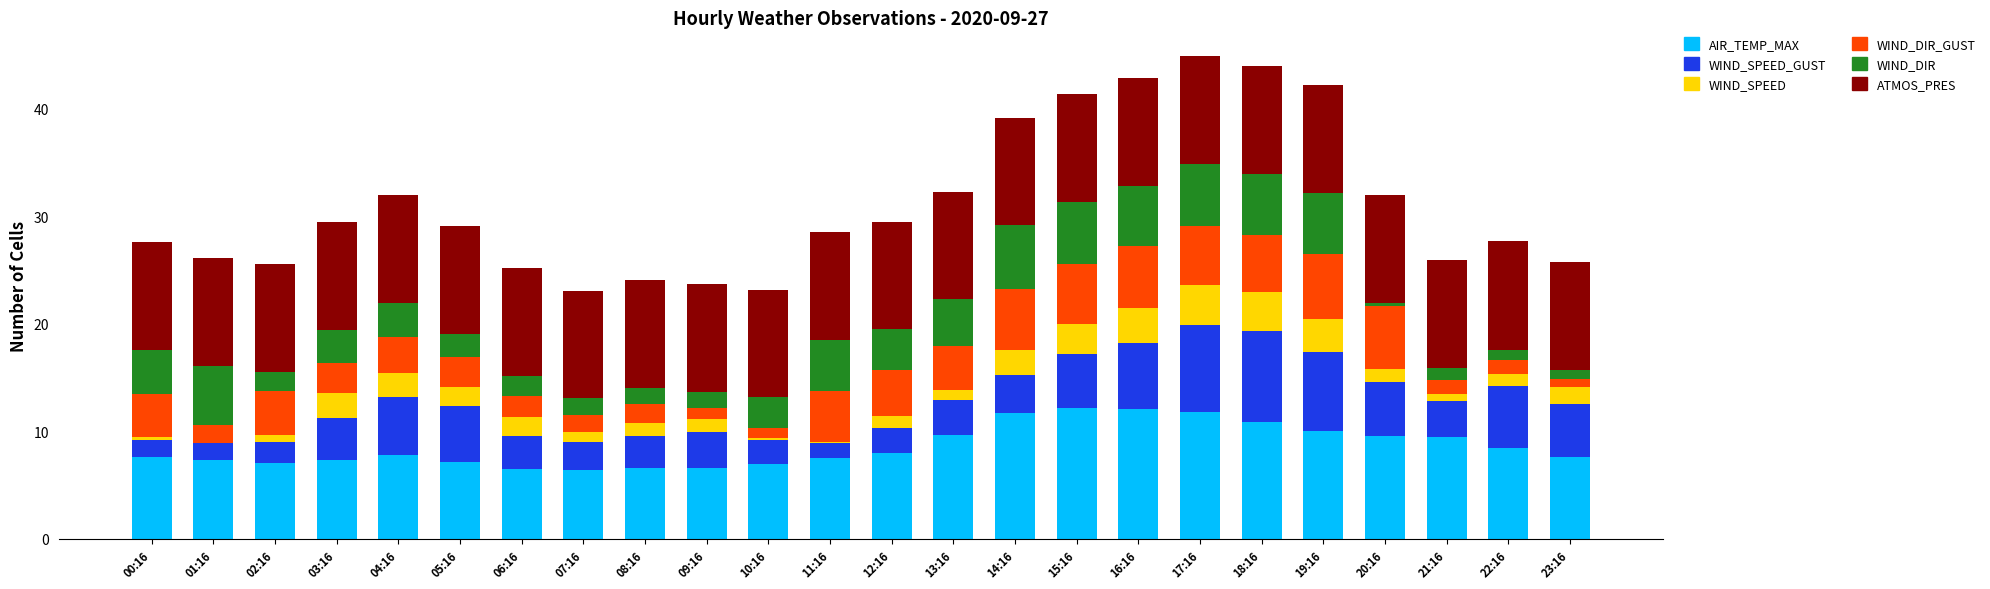

What is the total value across all series at 06:16?

25.2